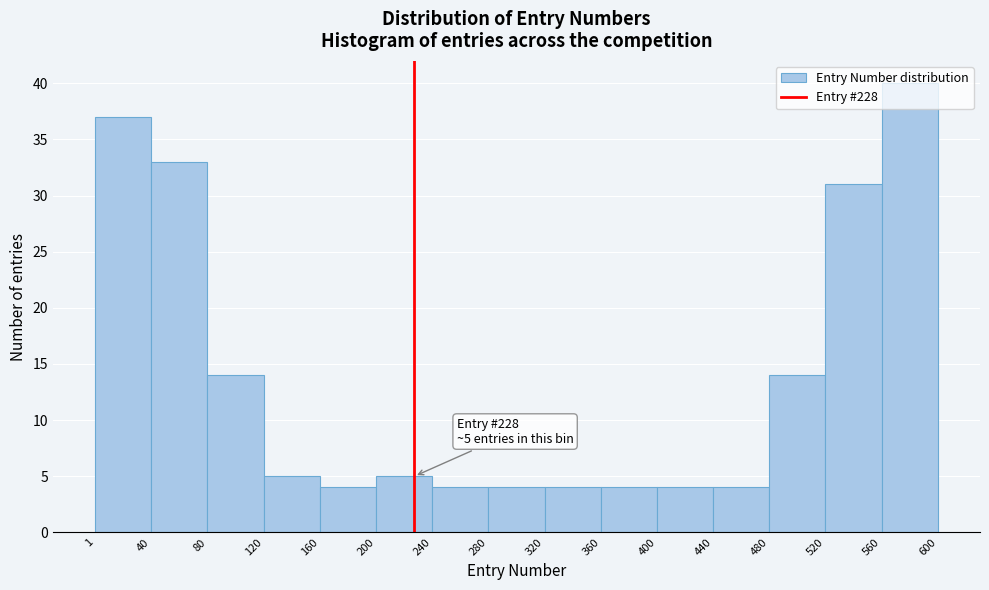

Over which range of the x-axis is the bar tallest?

560 to 600